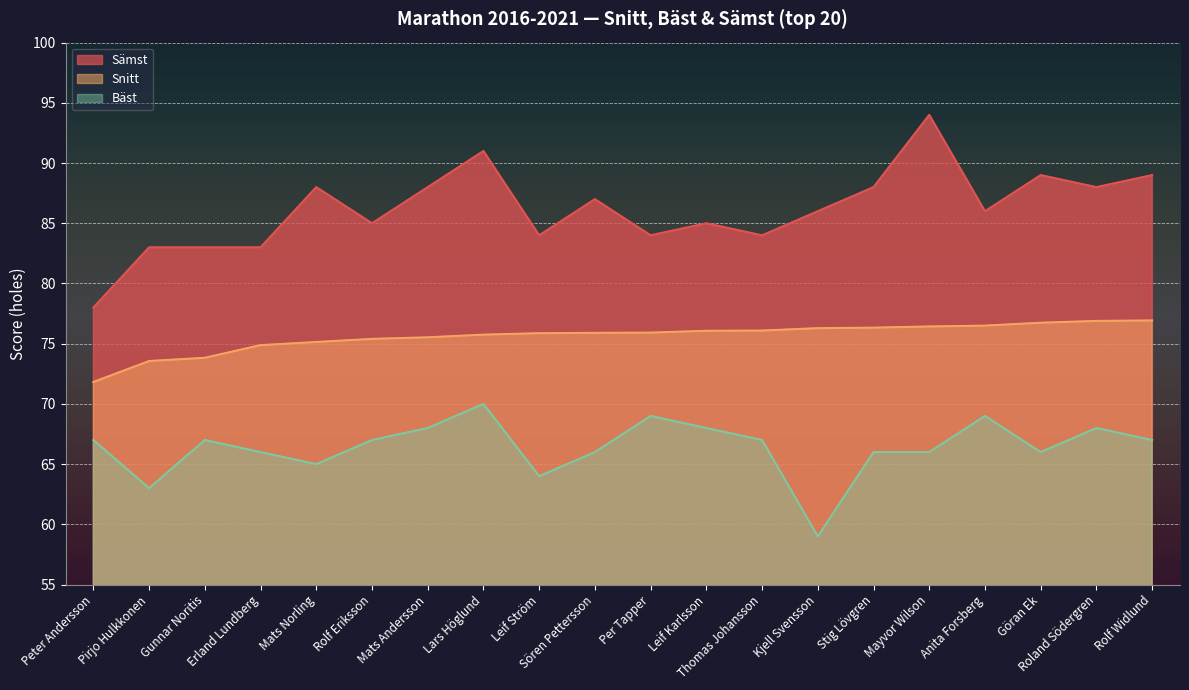

What value does the Bäst series have at Peter Andersson?

67.0